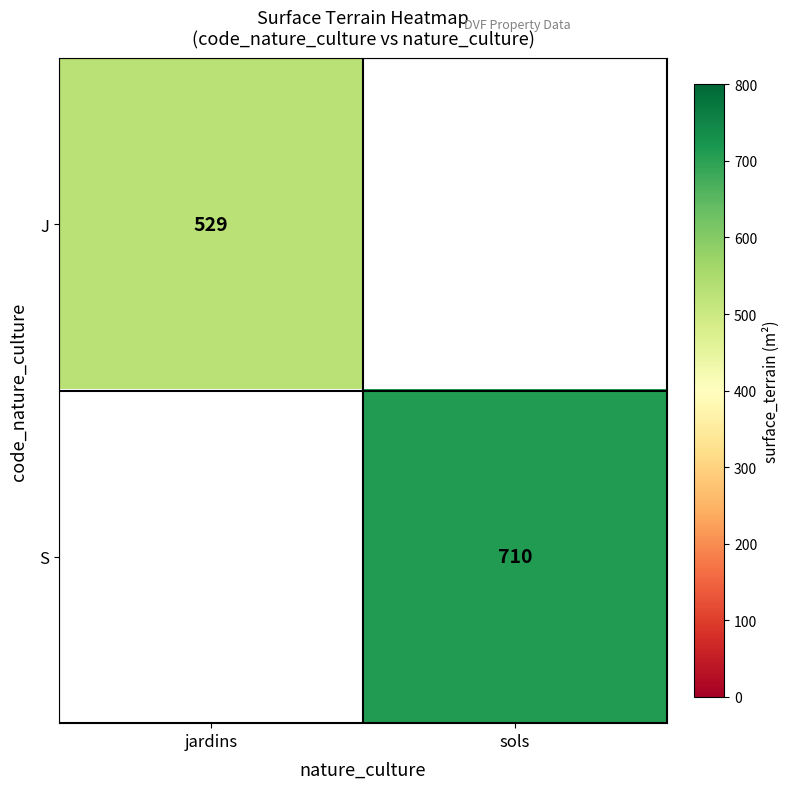

True or false: S has a value of 324 at sols.

False